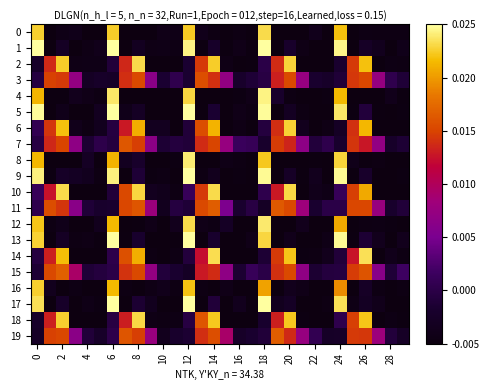

Which series has the largest range (max minus min)?

17